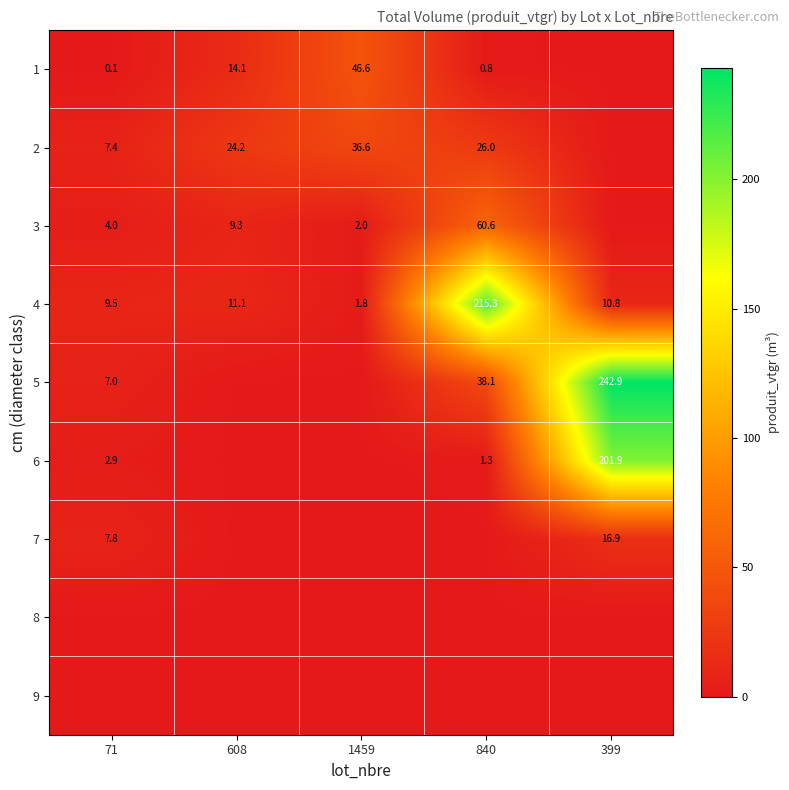

At how many categories does at least one series exceed 57?

2